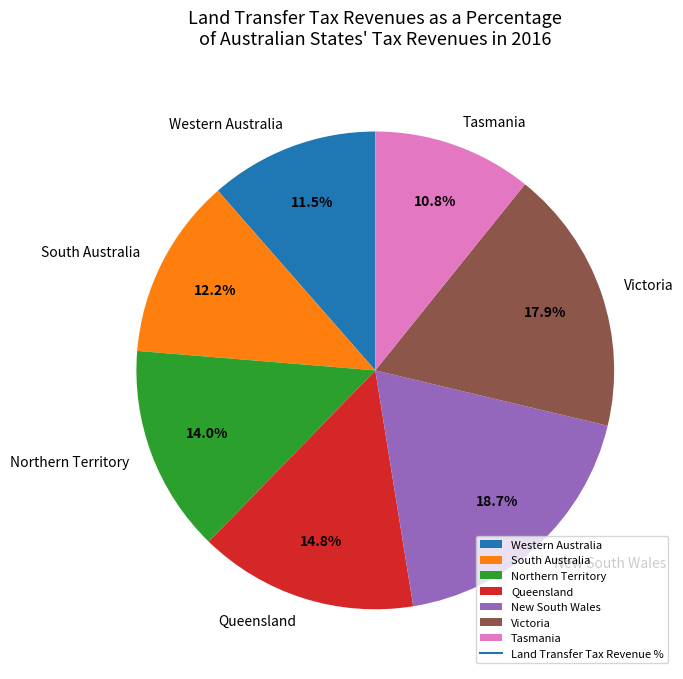

What percentage is the Tasmania slice, to the nearest percent?

11%